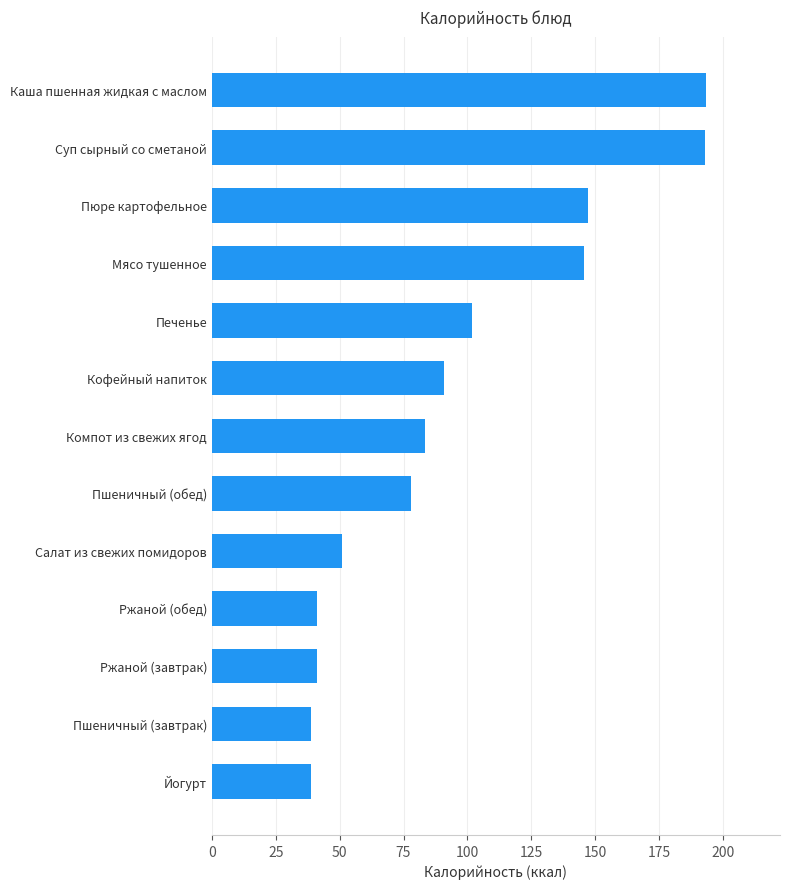

What is the minimum value shown in the chart?

38.7